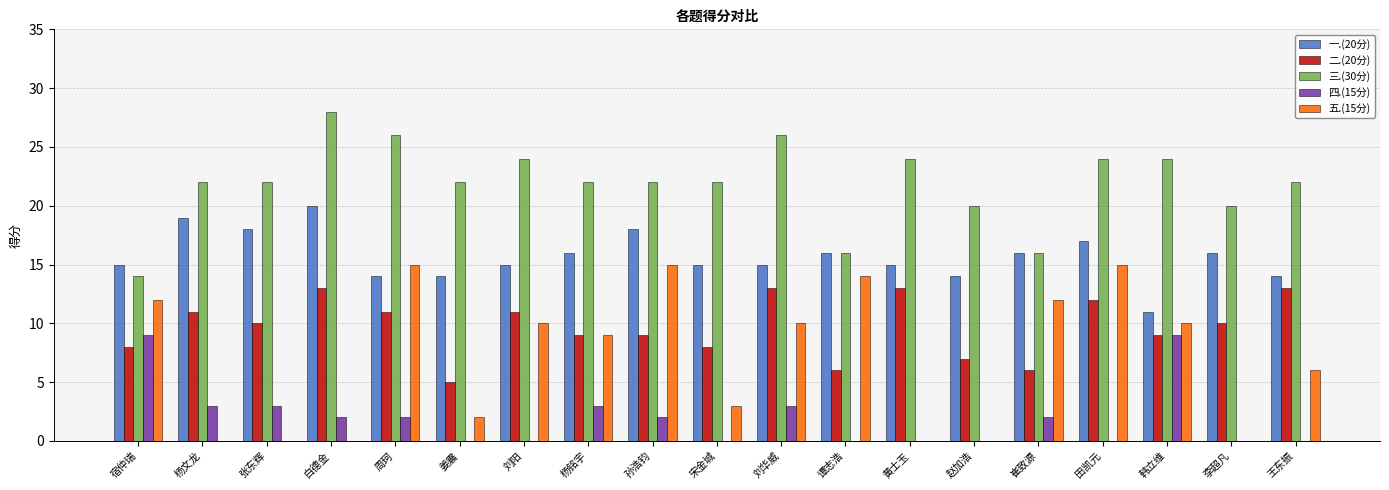

At which category does the chart reach its peak across all series?

白德金